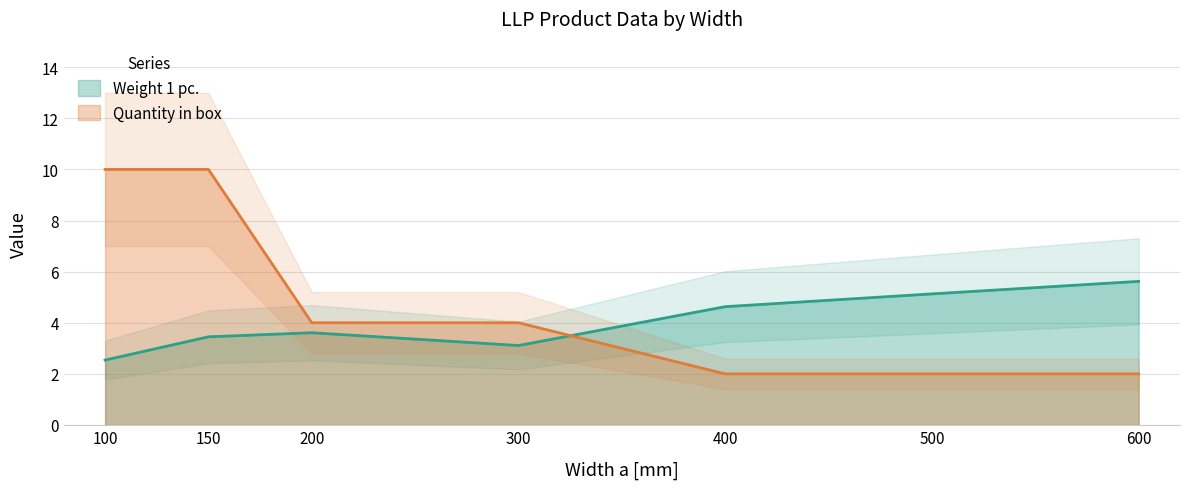

What is the spread (max minus min) of values at 150?

6.5